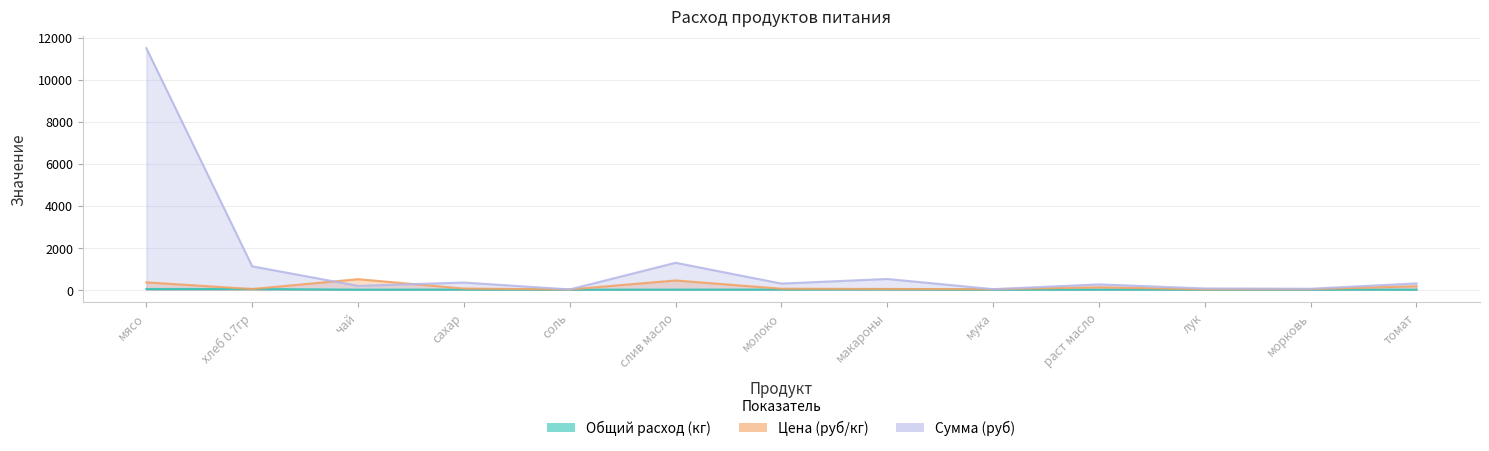

Where is the first local minimum for Цена (руб/кг)?

хлеб 0.7гр